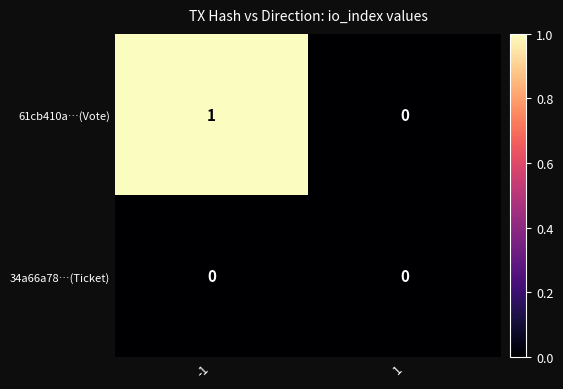

How many data points in 61cb410a…(Vote) are less than 1?

1